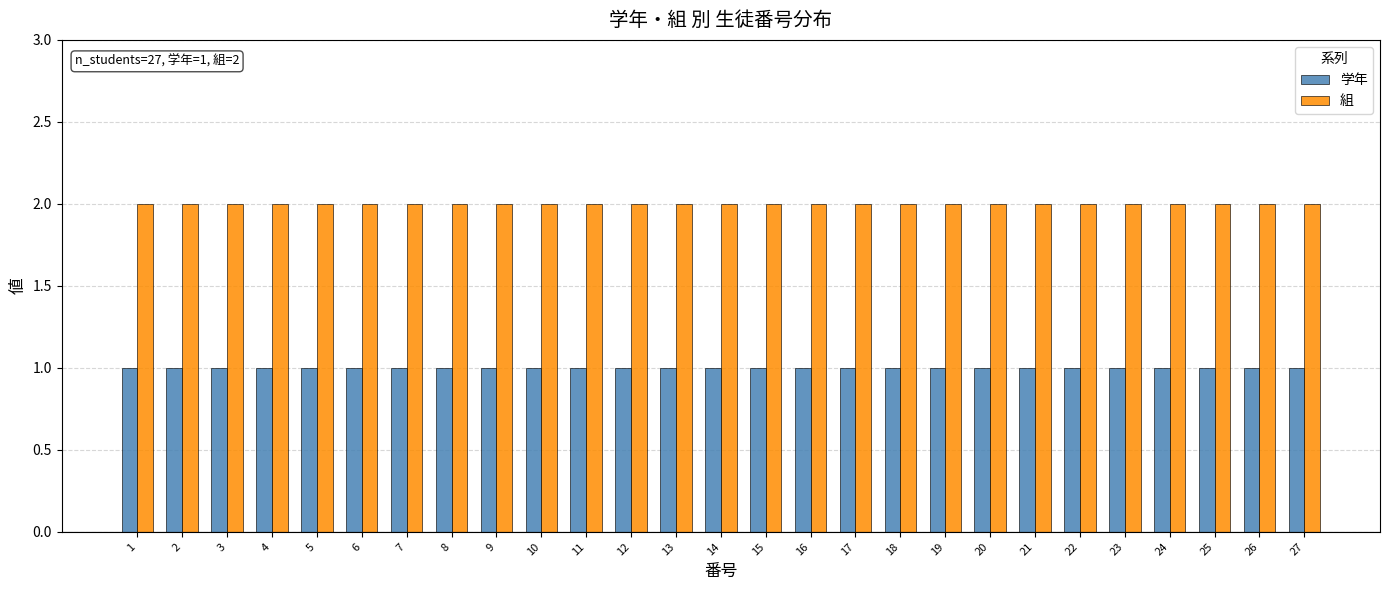

Is the value of 組 at 10 greater than the value of 学年 at 26?

Yes